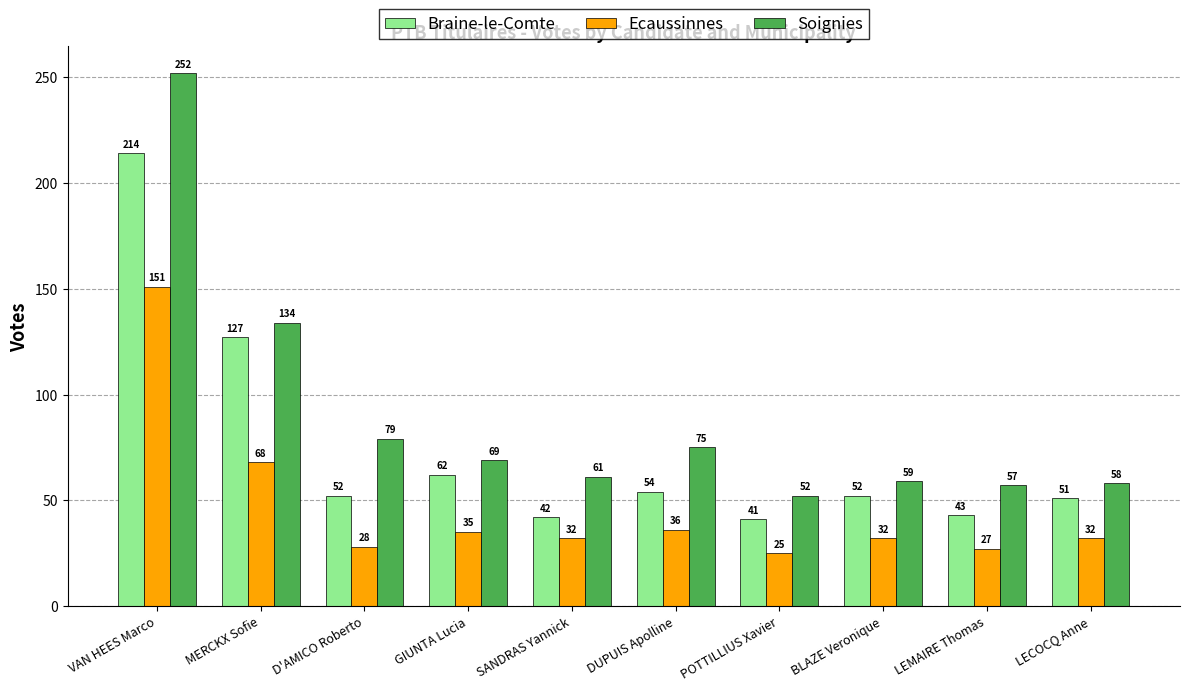

Reading right to left, what are all the values shown in this chart?

Braine-le-Comte: 51	43	52	41	54	42	62	52	127	214
Ecaussinnes: 32	27	32	25	36	32	35	28	68	151
Soignies: 58	57	59	52	75	61	69	79	134	252